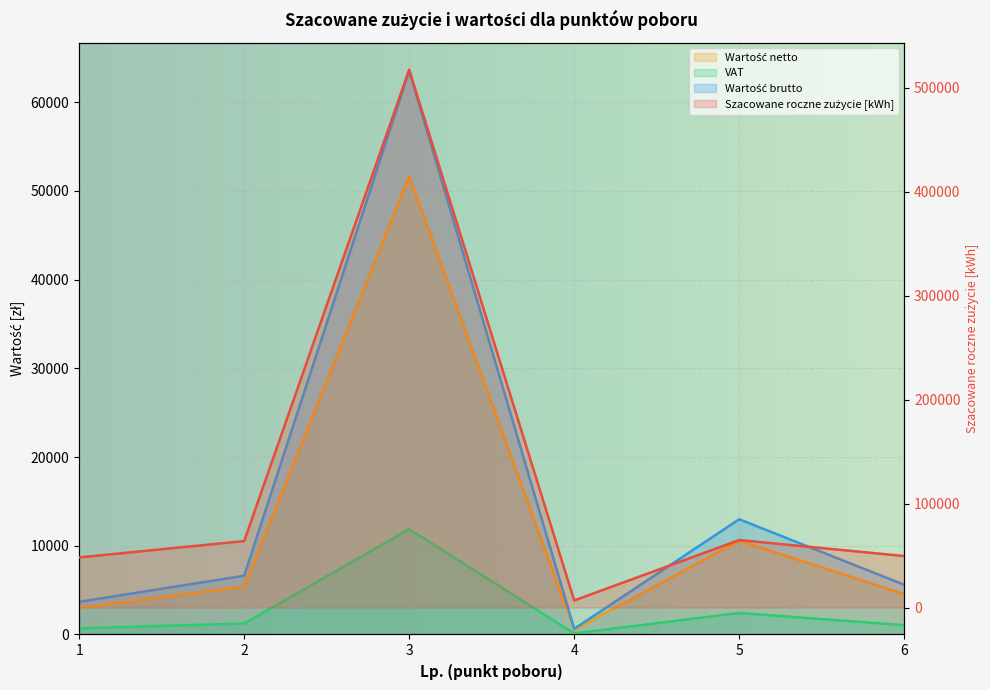

What is the difference between the maximum and minimum values in the Wartość brutto series?

62889.3